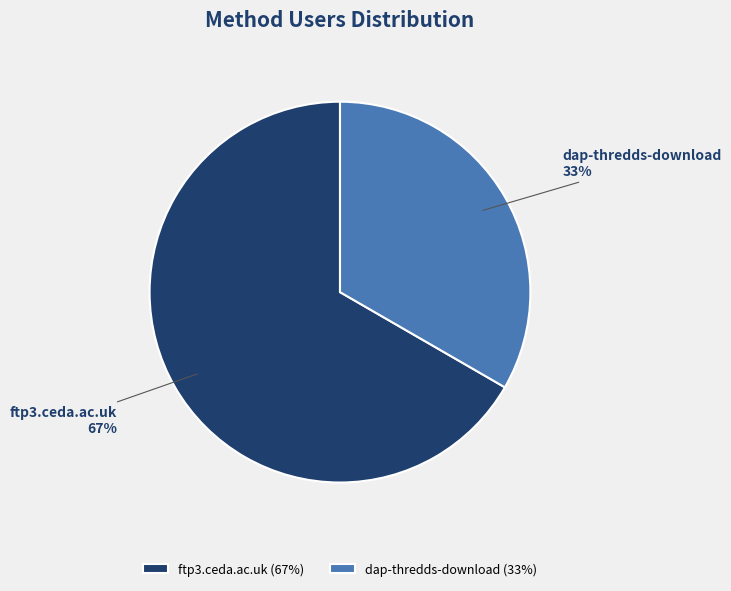

What is the largest slice in the pie chart?

ftp3.ceda.ac.uk